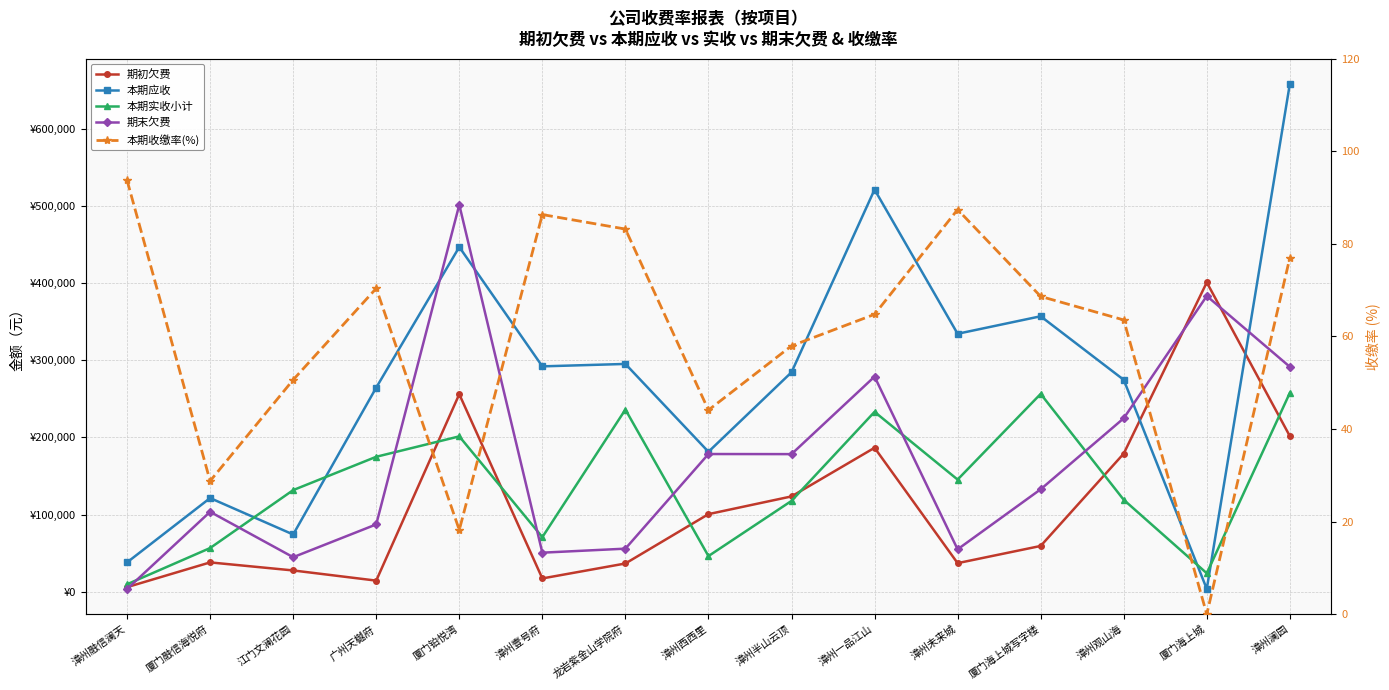

At 漳州西西里, list the series in order from largest to smallest.

本期应收, 期末欠费, 期初欠费, 本期实收小计, 本期收缴率(%)